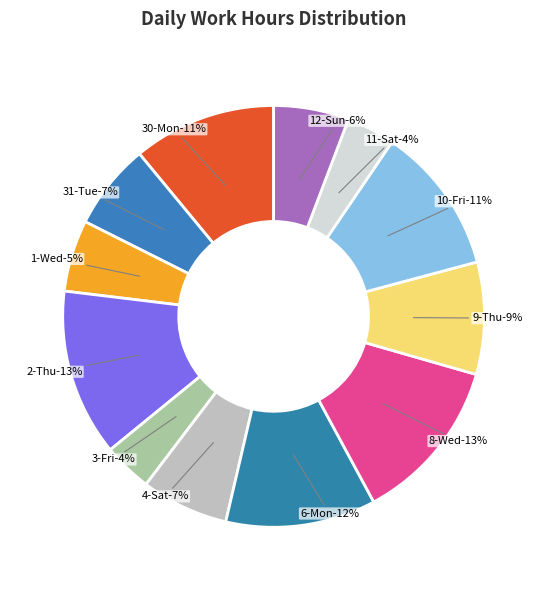

How many segments does this pie chart have?

12